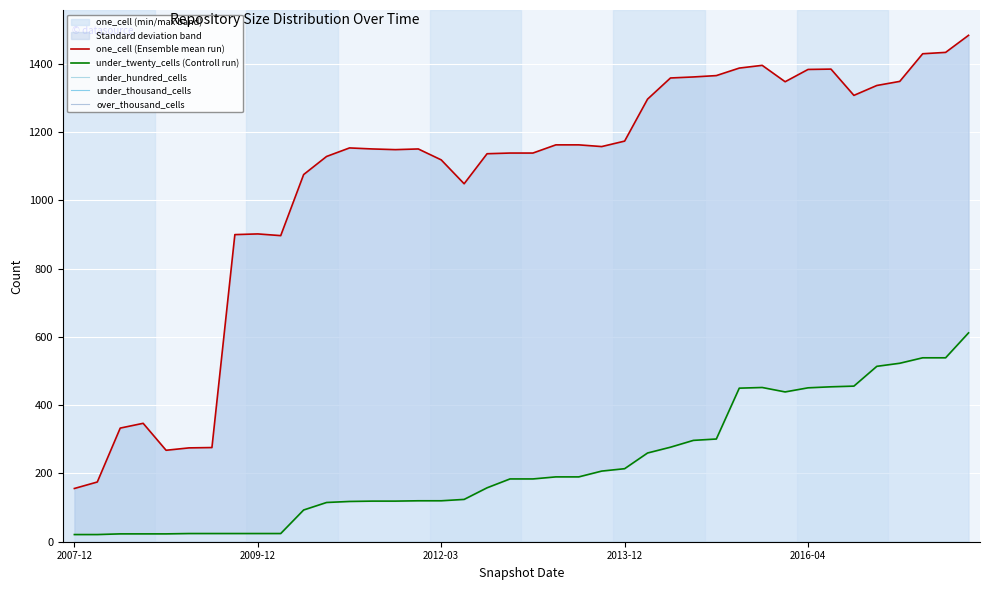

What is the difference between the maximum and minimum values in the one_cell (Ensemble mean run) series?

1328